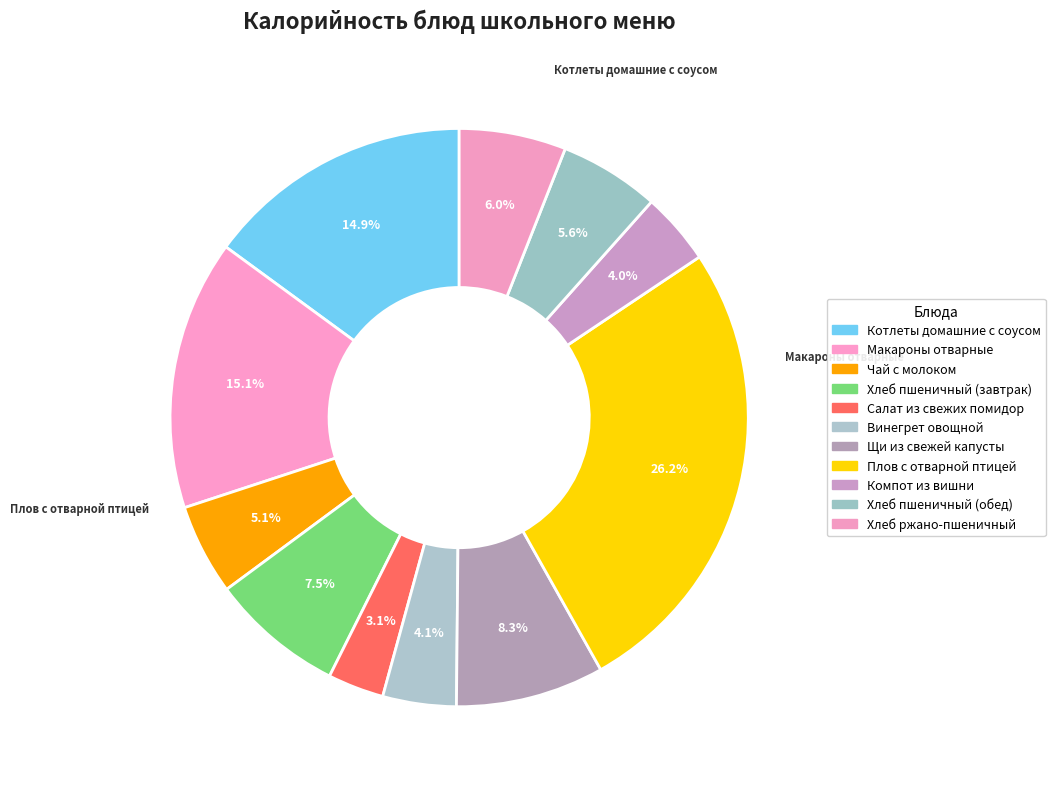

What is the ratio of the value at Щи из свежей капусты to the value at Хлеб ржано-пшеничный?

1.4